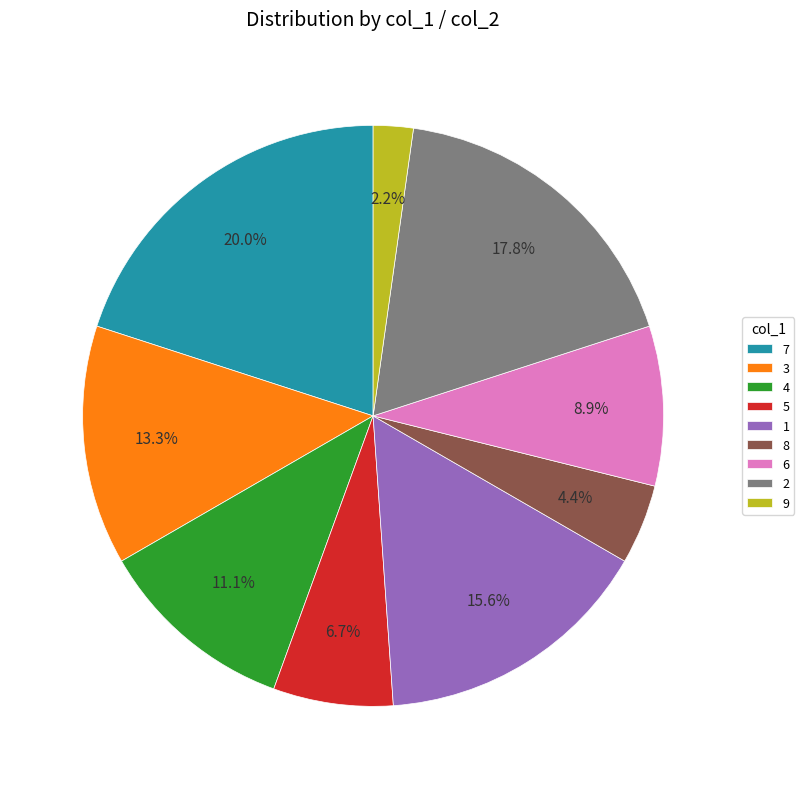

To the nearest percent, what percentage of the pie is 1?

16%